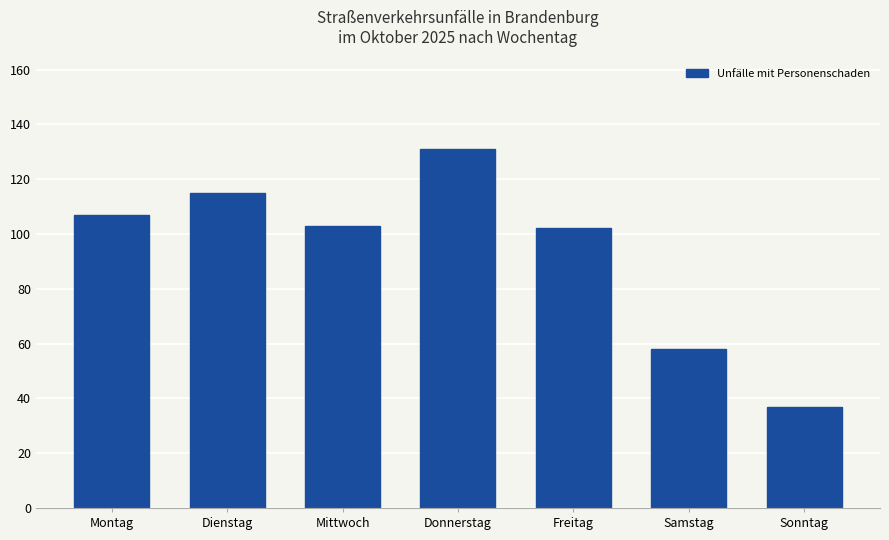

What is the value of the 3rd bar from the left?

103